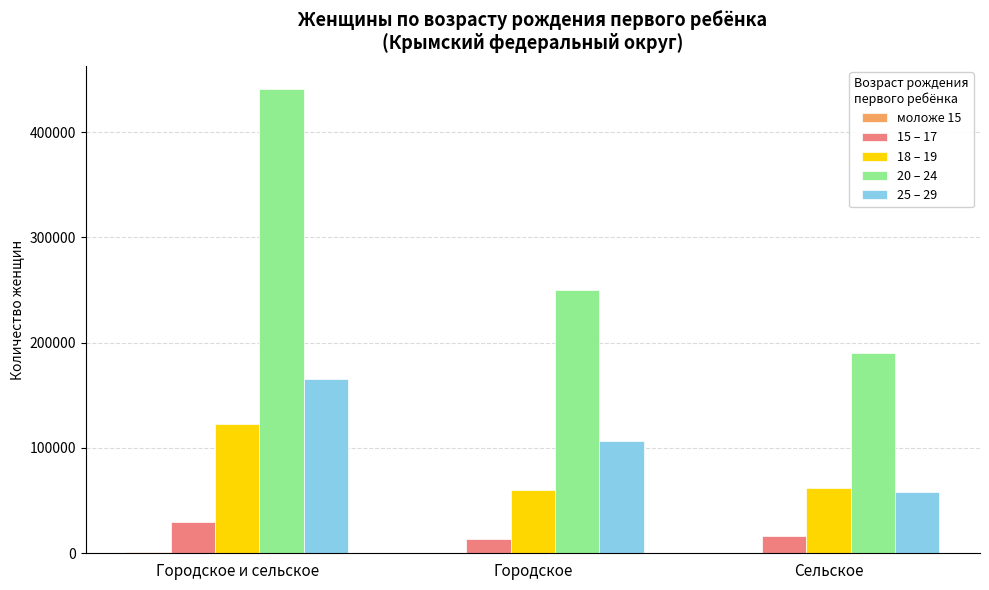

The 15 – 17 series shows 13102 at Городское. True or false?

True